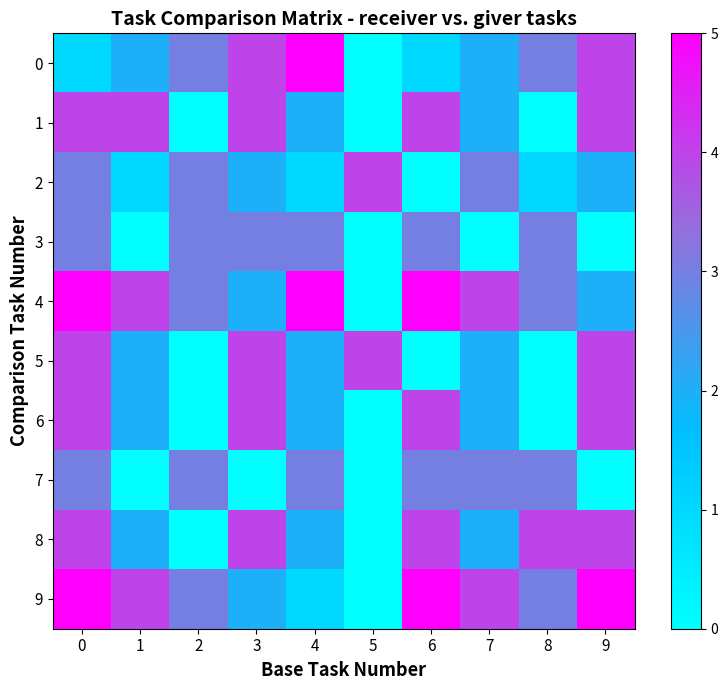

What is the spread (max minus min) of values at 6?

5